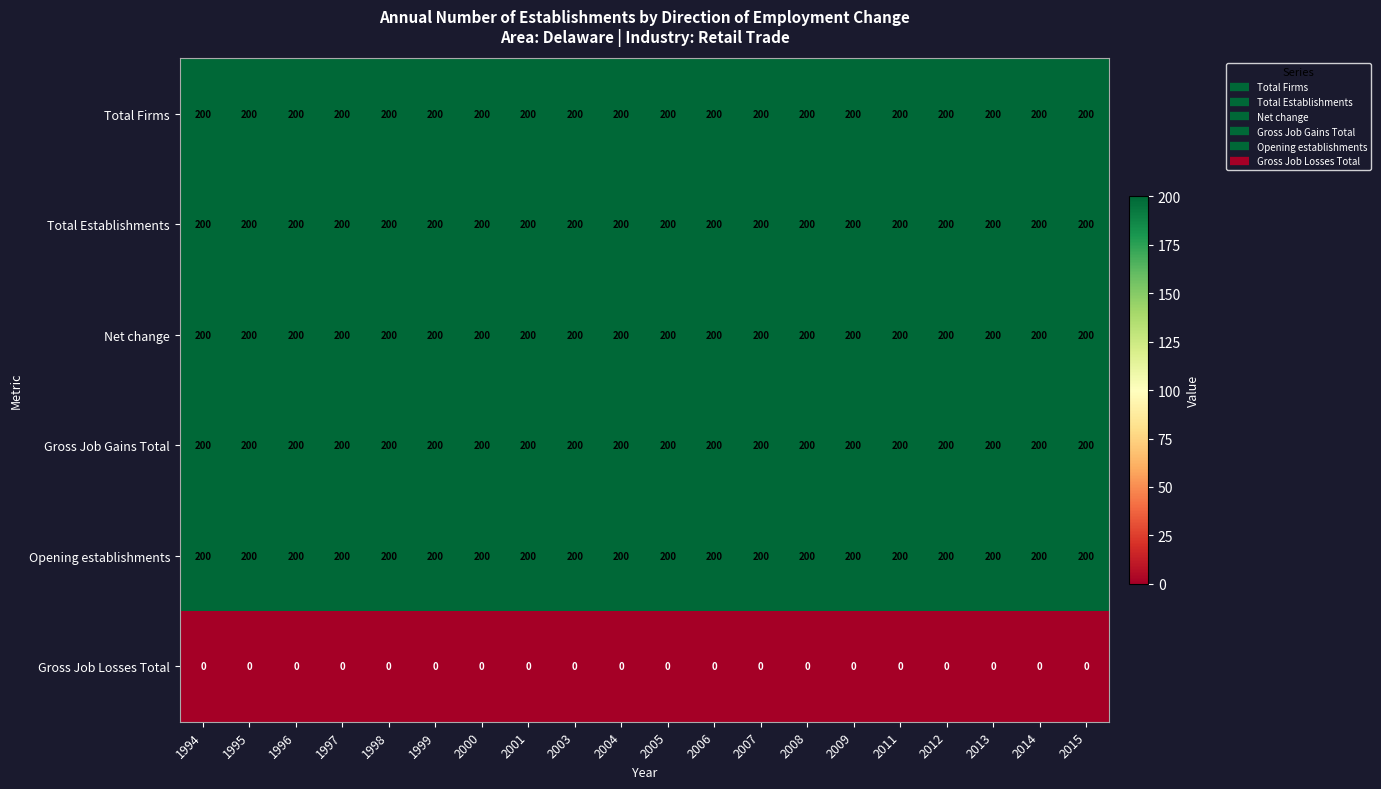

Is the value of Gross Job Losses Total at 2015 greater than the value of Opening establishments at 2006?

No